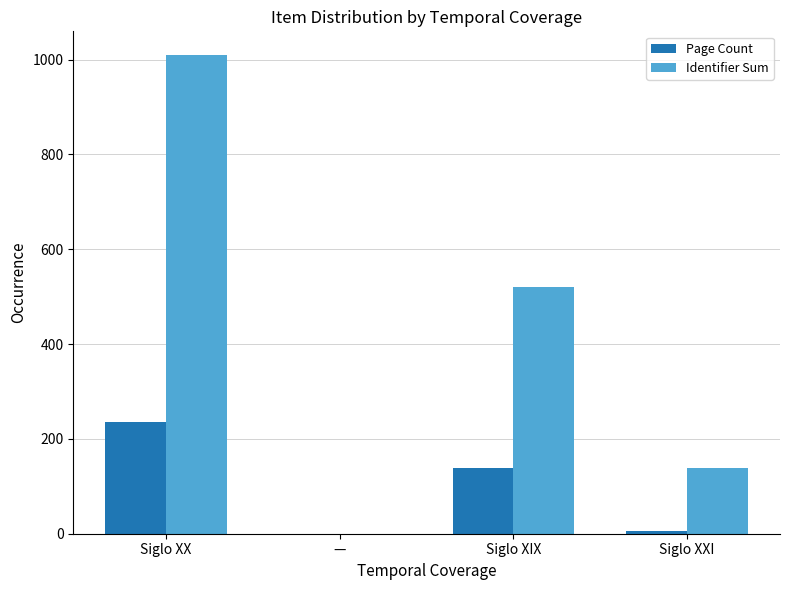

Which category has the highest value across all series?

Siglo XX